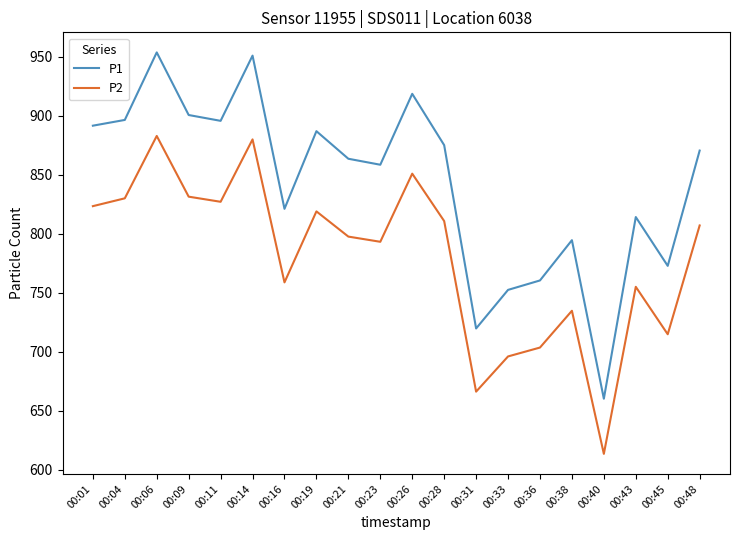

What is the sum of the P2 values at 00:31 and 00:04?

1496.5